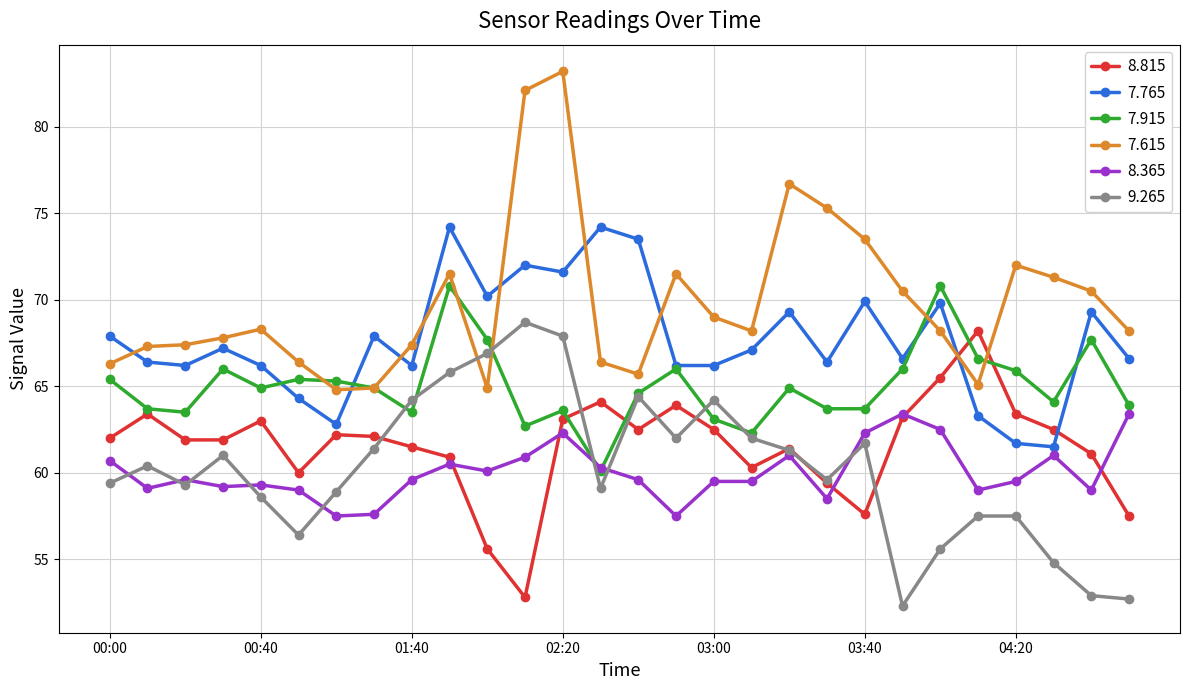

At how many categories does at least one series exceed 73?

8